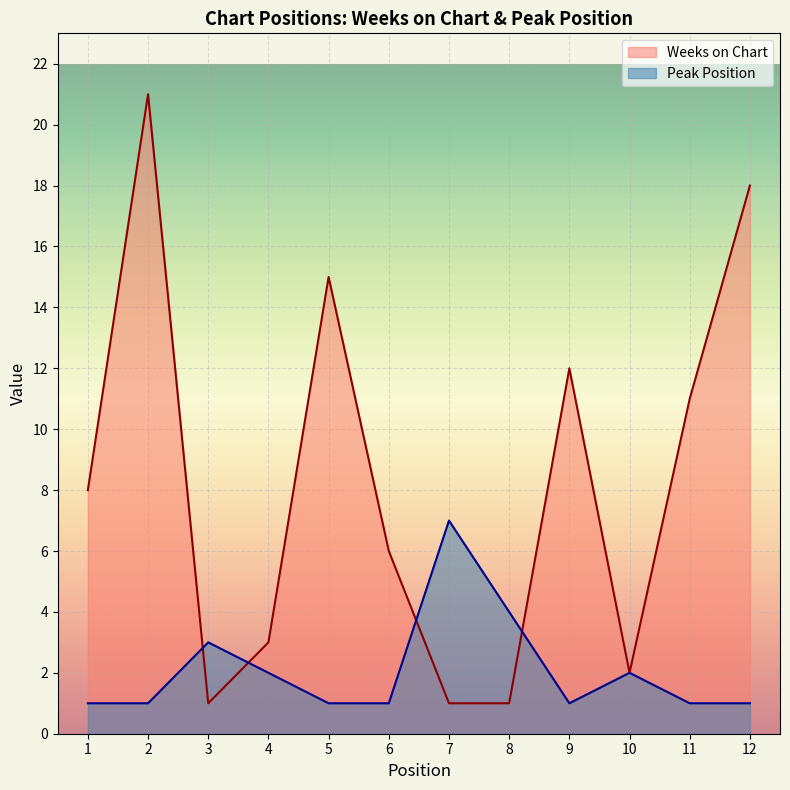

How many lines are shown in the chart?

2